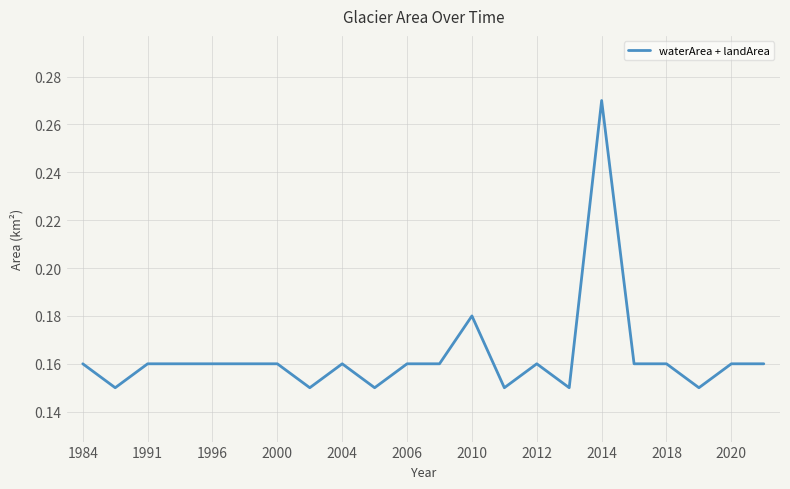

How many lines are shown in the chart?

1